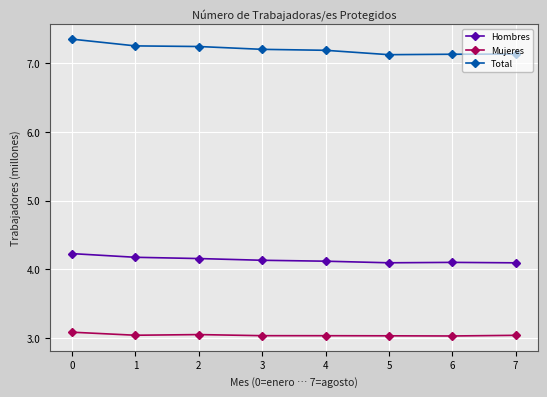

Rank the series at 7 from lowest to highest value.

Mujeres, Hombres, Total